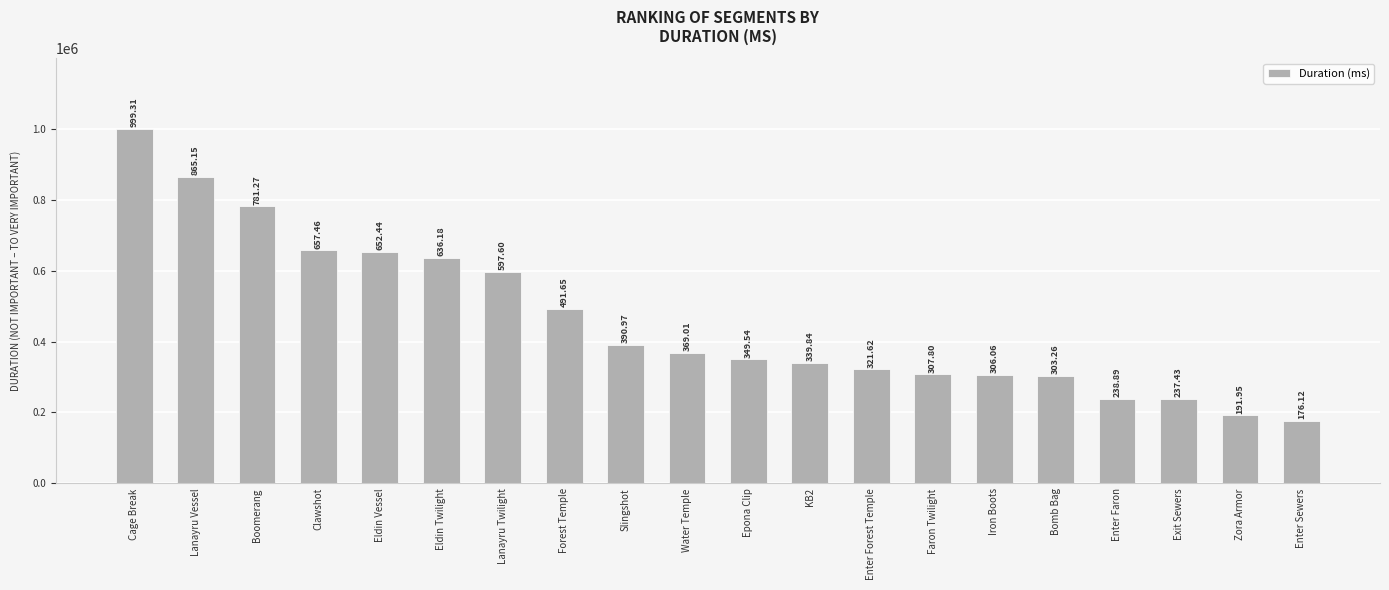

What is the label of the 19th bar from the right?

Lanayru Vessel